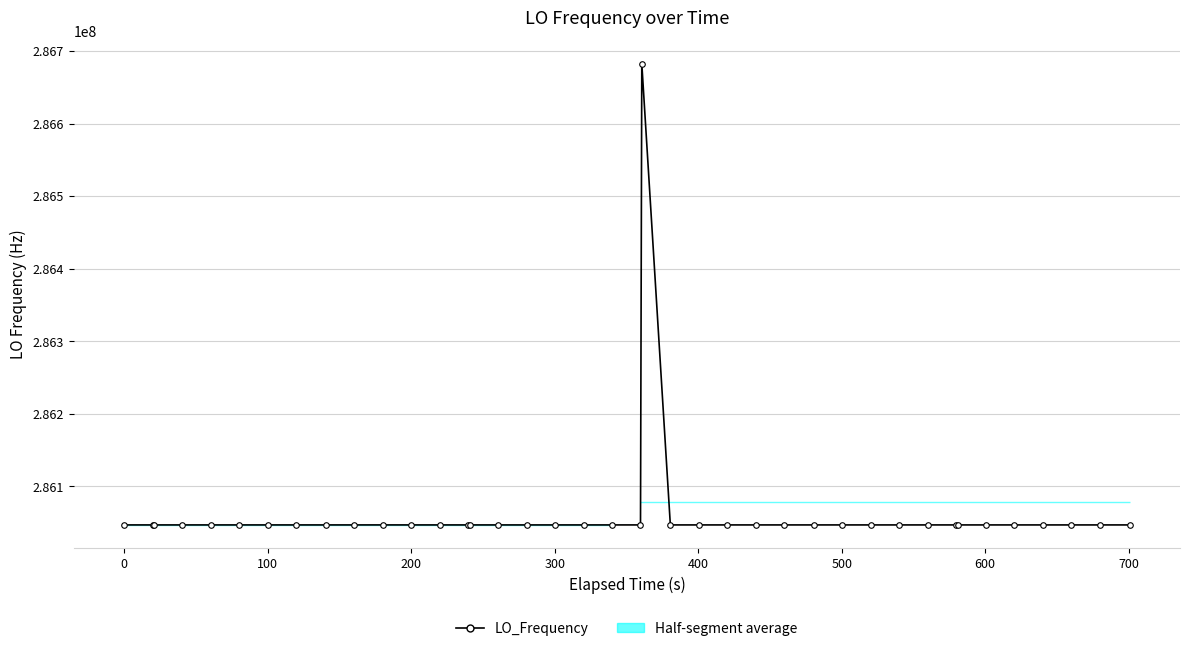

How many categories are shown in the chart?

40